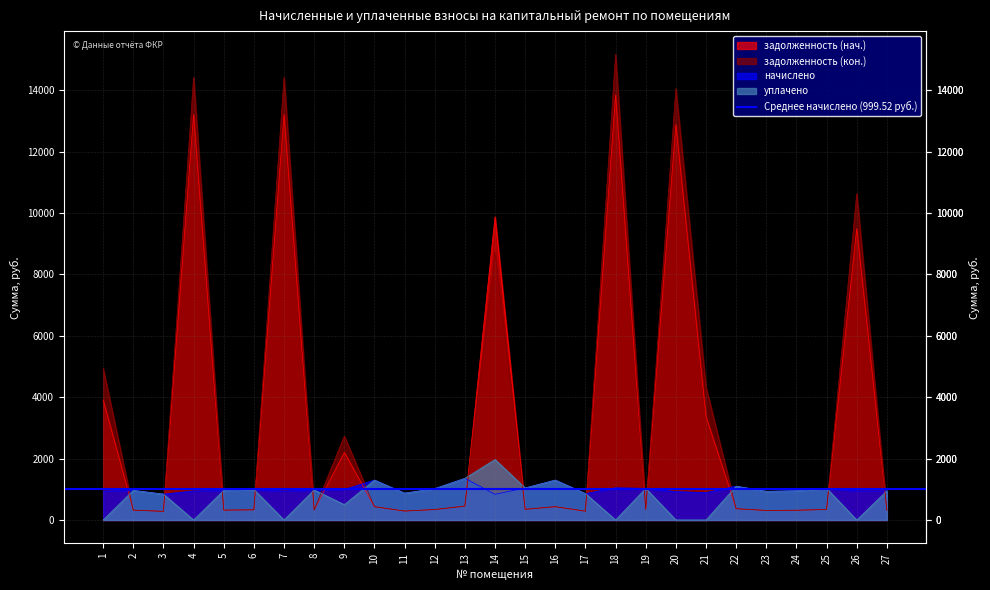

What is the lowest value of the начислено series?

838.1